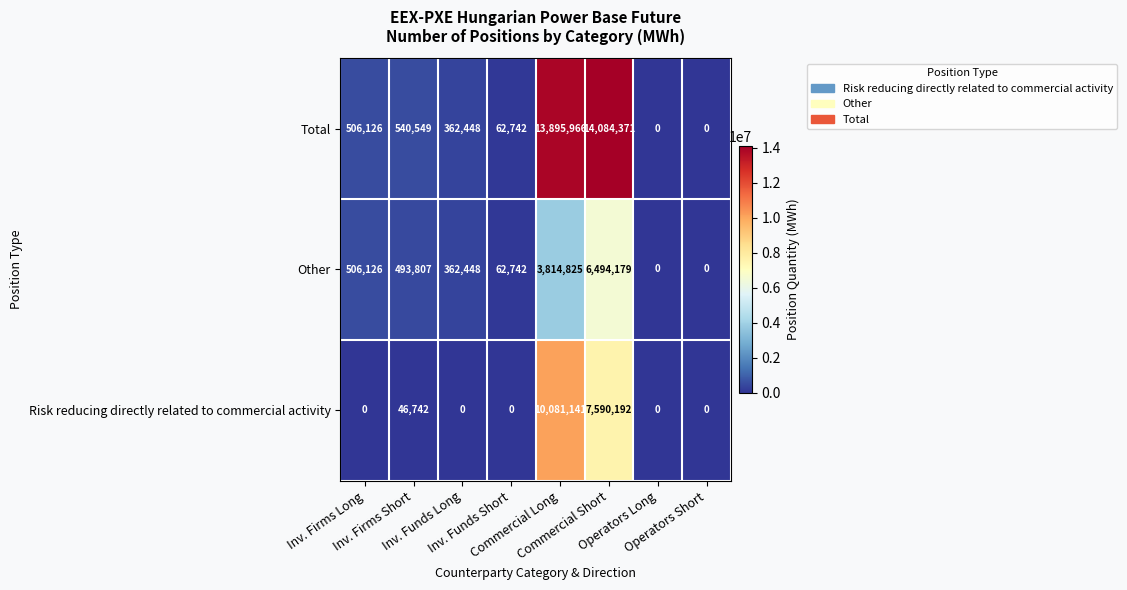

Which series has the widest spread of values?

Total